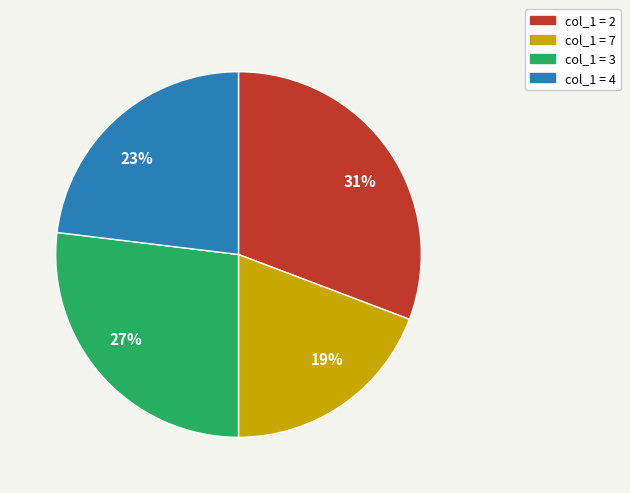

Is there any slice that represents more than half of the pie?

No